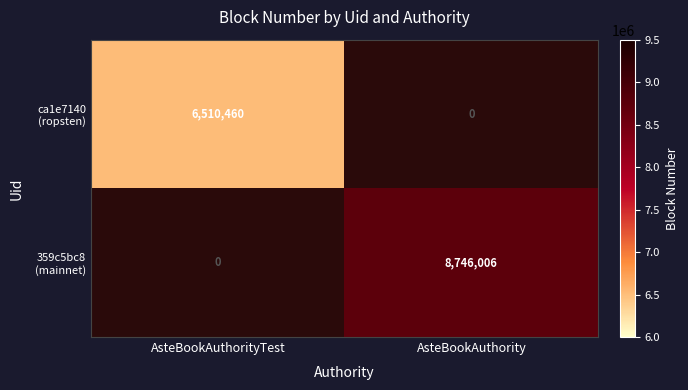

Is the value of 359c5bc8 (mainnet) at AsteBookAuthorityTest greater than the value of ca1e7140 (ropsten) at AsteBookAuthority?

No